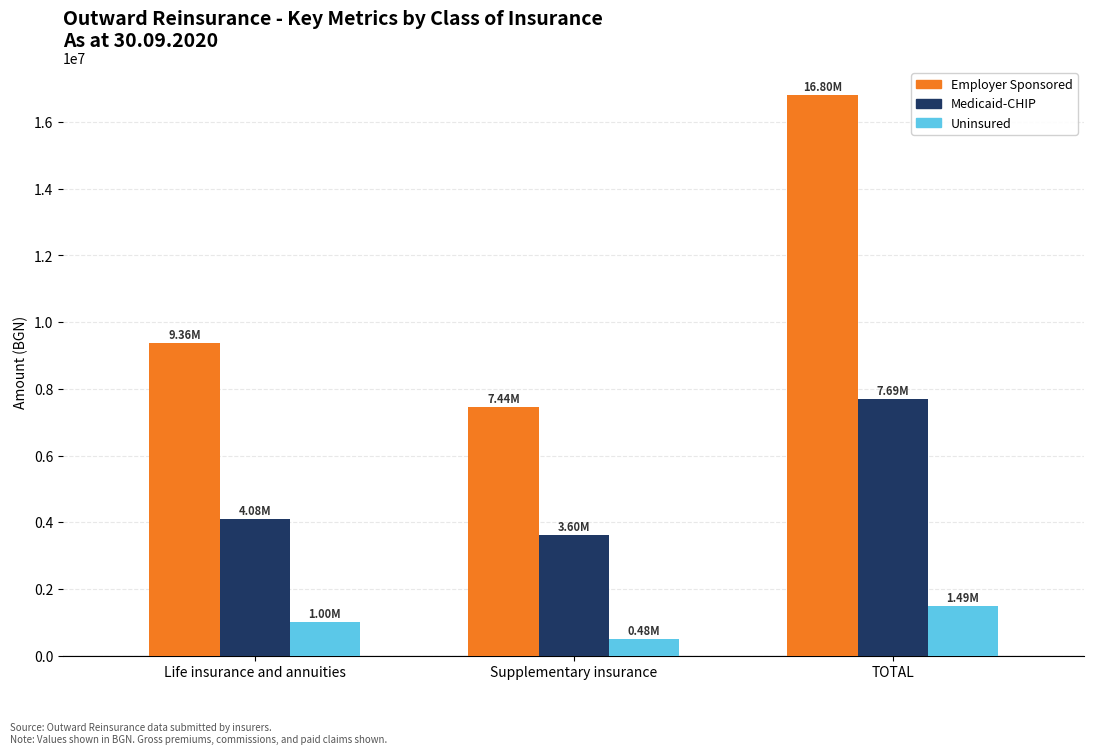

How many values in the Employer Sponsored series exceed 9359455?

2